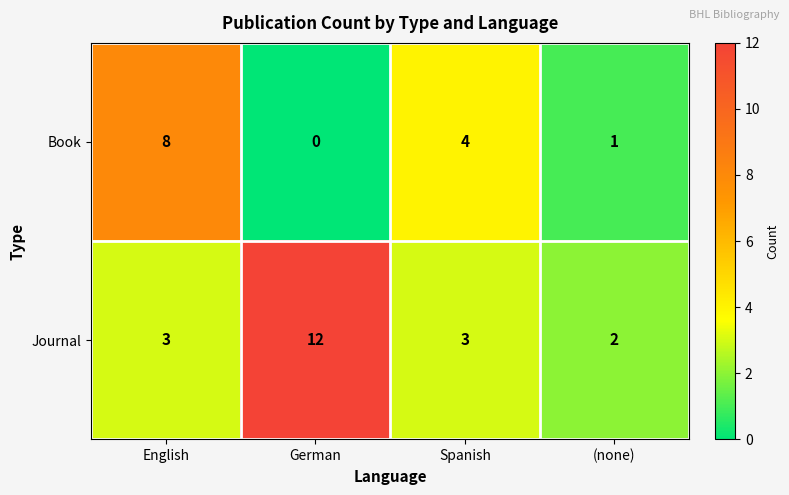

The Book series shows 13 at English. True or false?

False